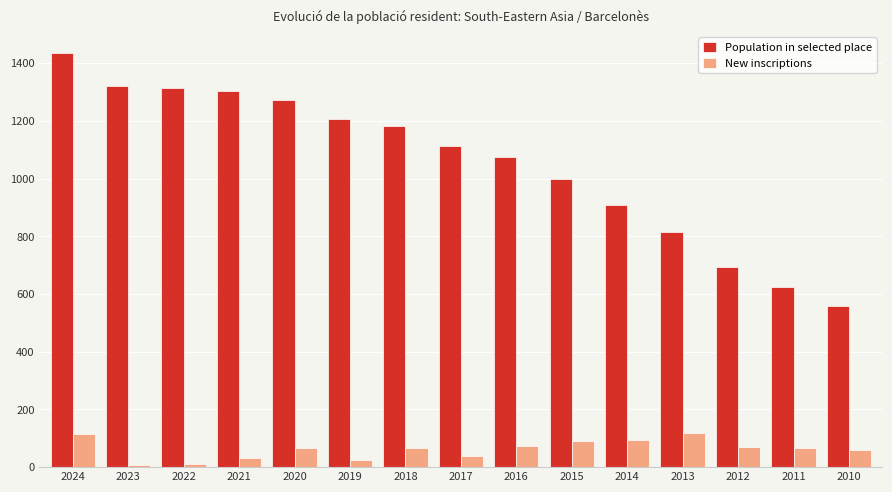

Between 2023 and 2018, which series saw the biggest shift?

Population in selected place